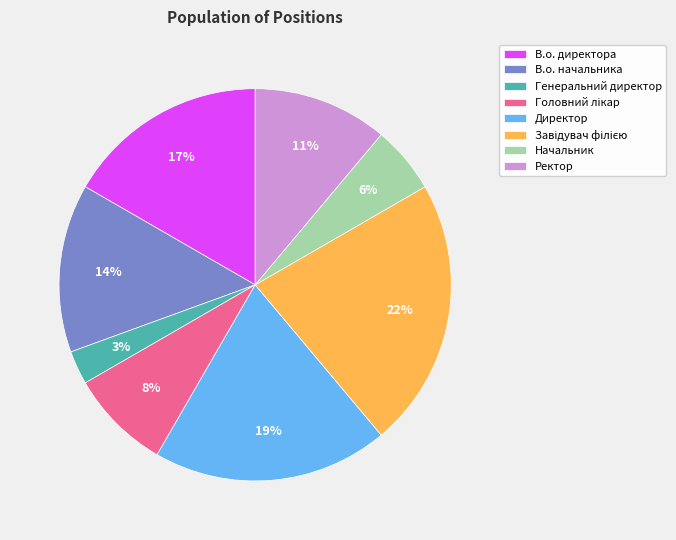

Which category has the smallest portion of the pie?

Генеральний директор